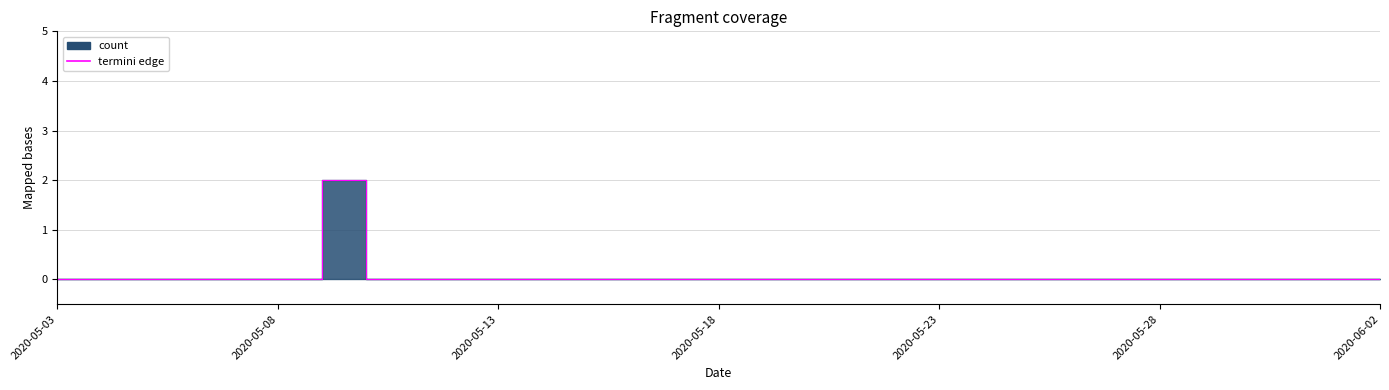

How many interior local peaks (higher than both neighbors) does the data have?

1